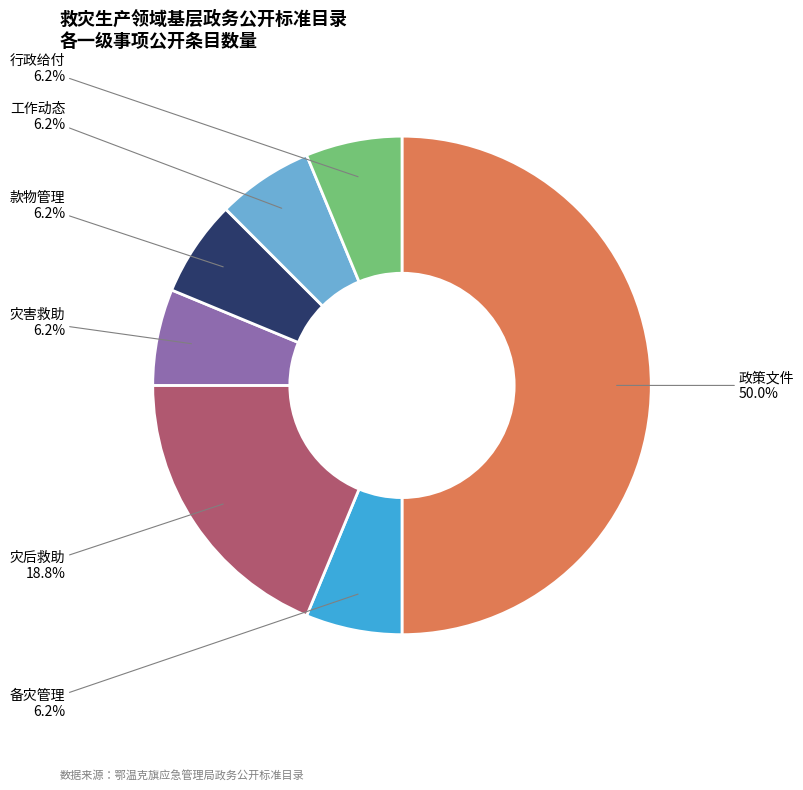

Does 灾后救助 represent more than half of the total?

No